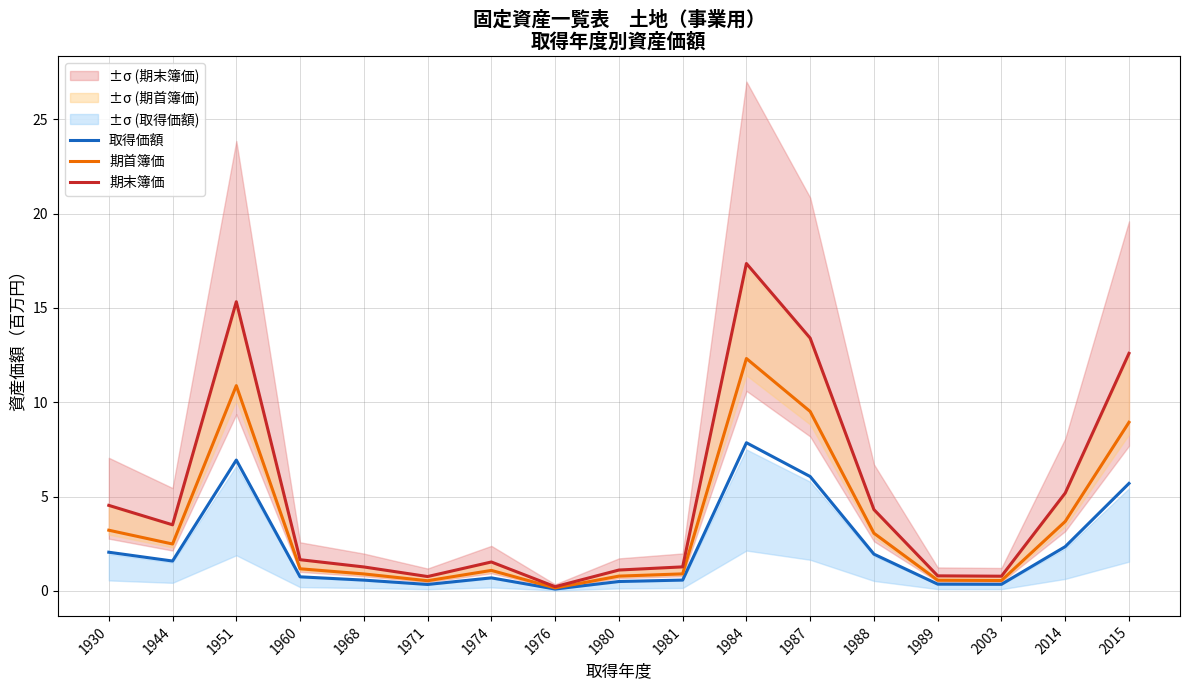

Does the chart have visible grid lines?

Yes